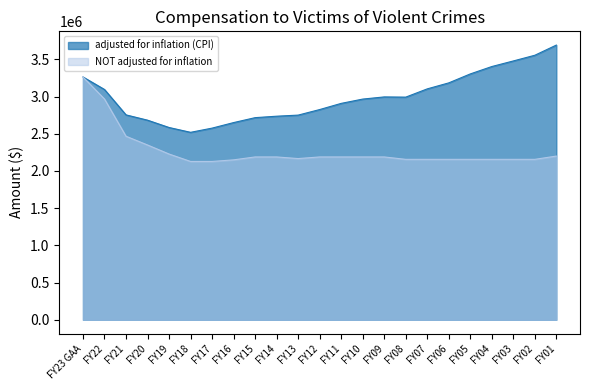

At which category is the sum across all series the highest?

FY23 GAA